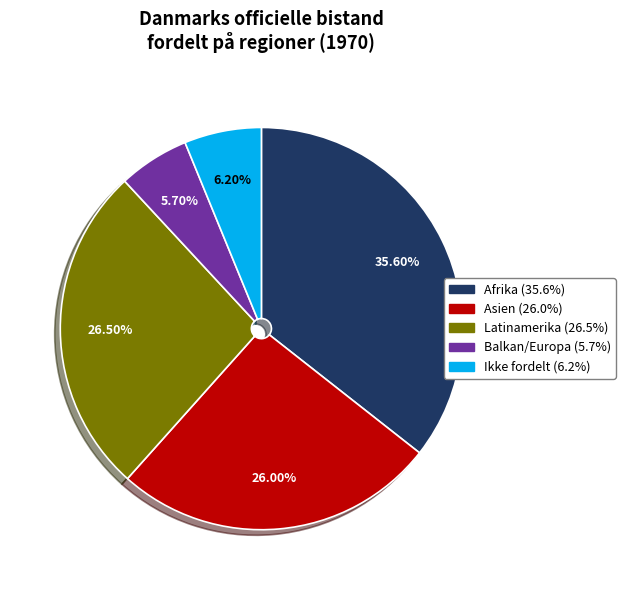

Is there a majority slice in this chart?

No